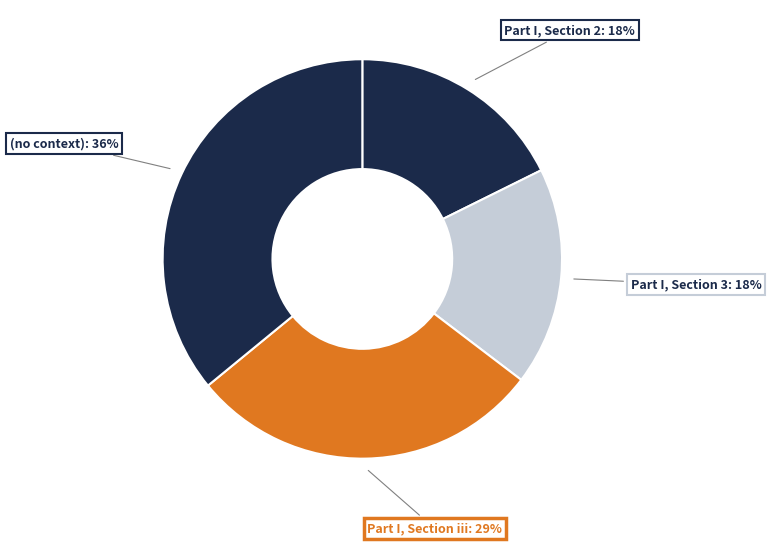

Count the number of slices in the pie.

4